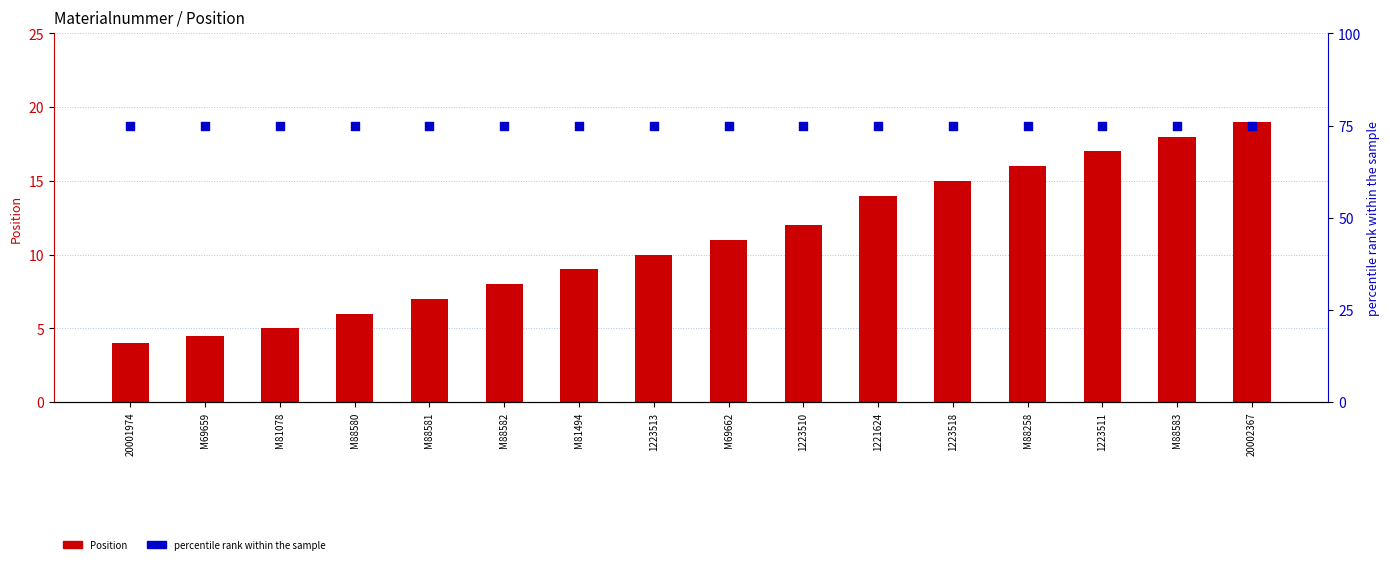

What is the total value across all series at M81078?

80.0